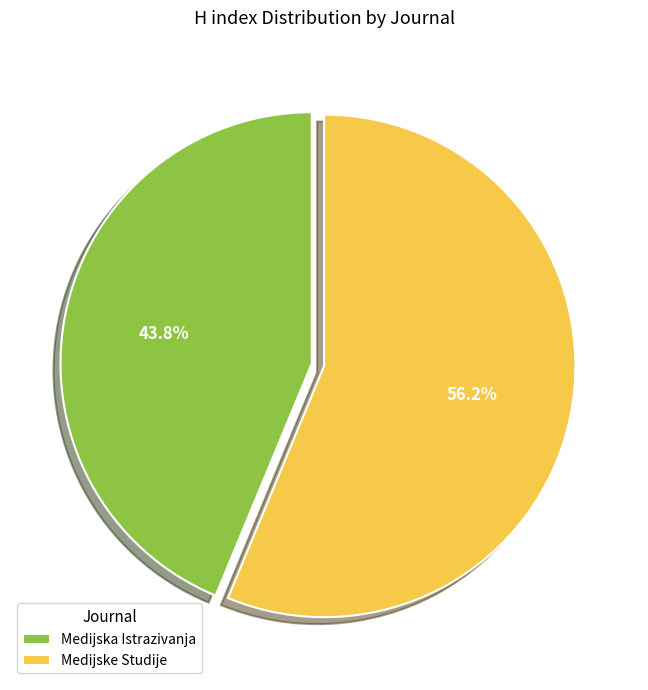

Between Medijske Studije and Medijska Istrazivanja, which is larger?

Medijske Studije